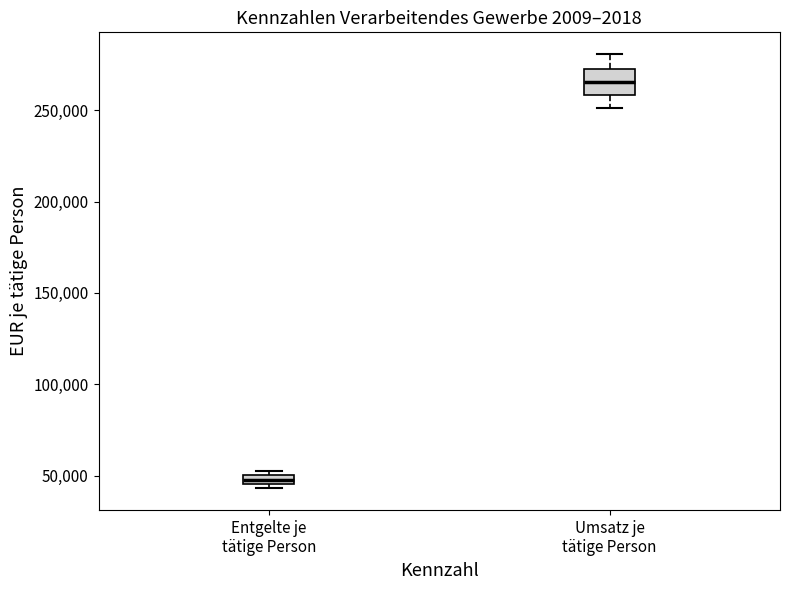

Comparing the boxes themselves (not the whiskers), which one is the tallest?

Umsatz je tätige Person